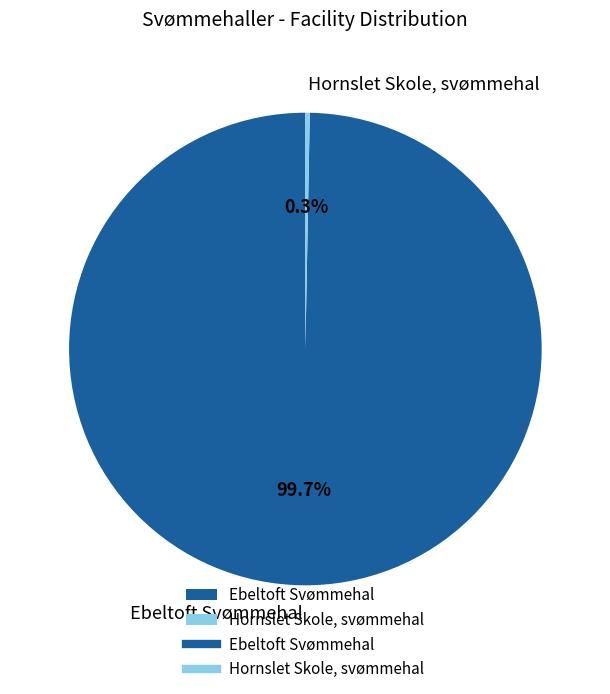

What percentage is the Ebeltoft Svømmehal slice, to the nearest percent?

100%